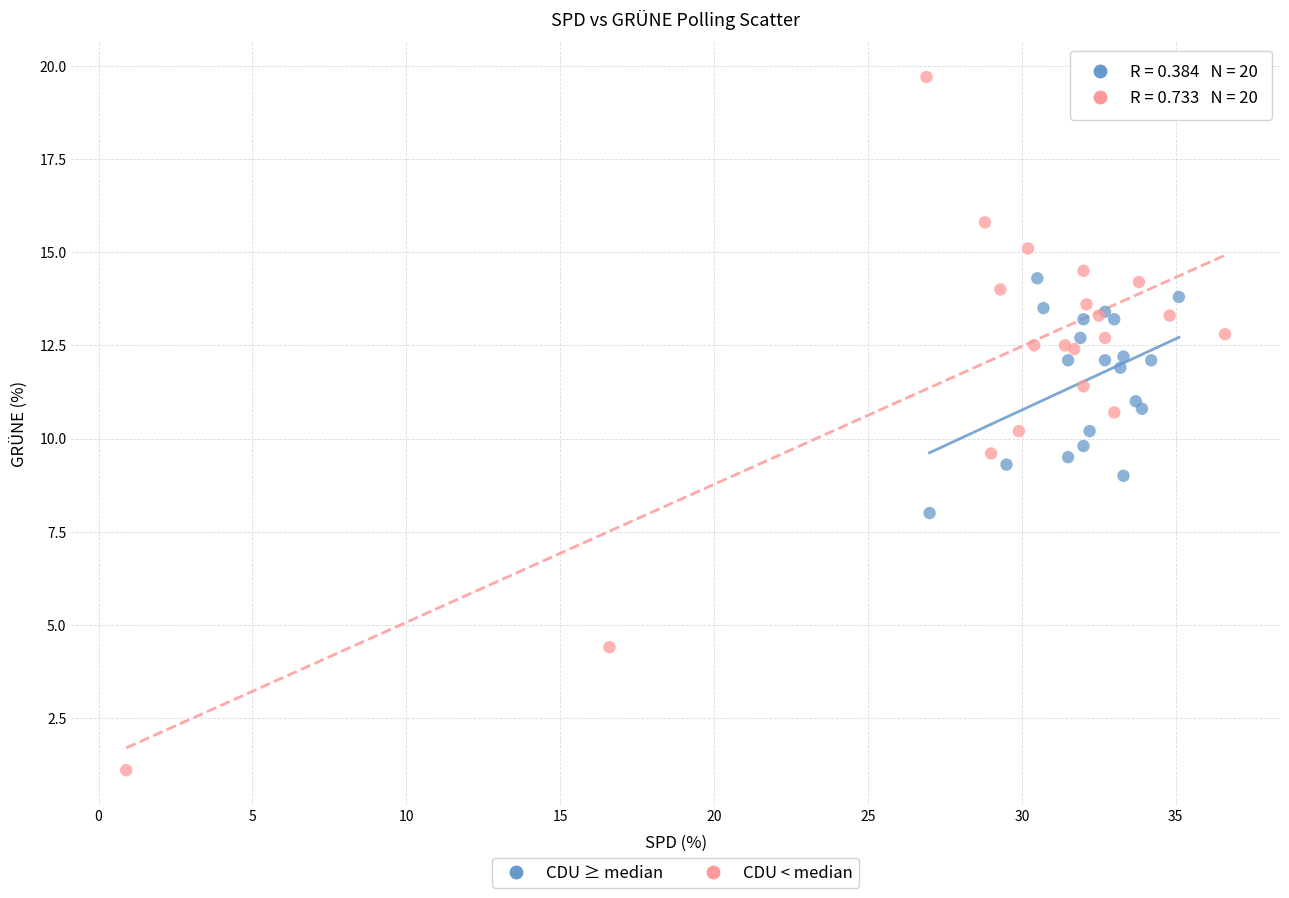

Which series has the largest Y range (max minus min)?

CDU < median